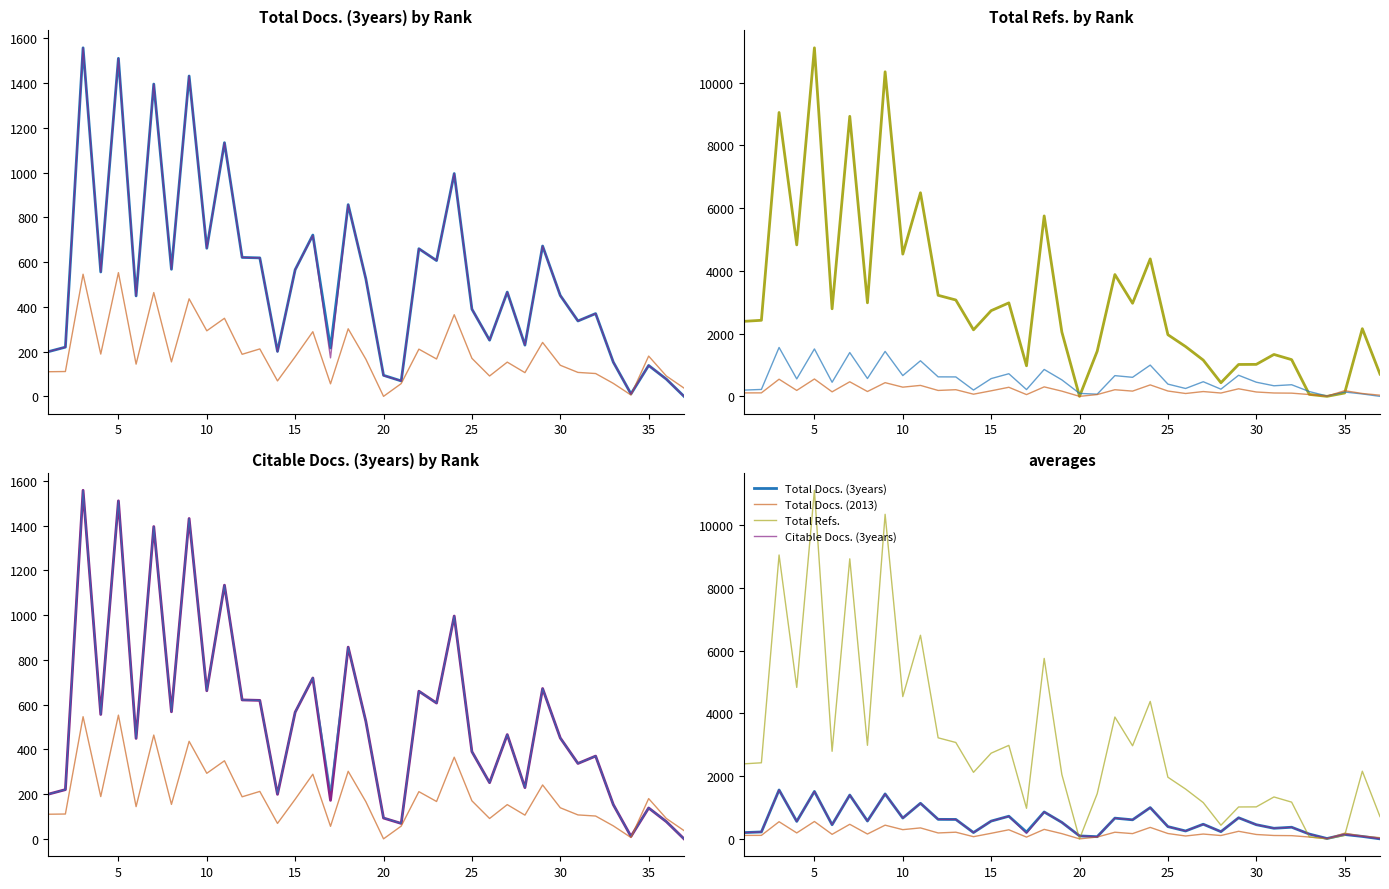

Does the chart display data point markers on the line(s)?

No